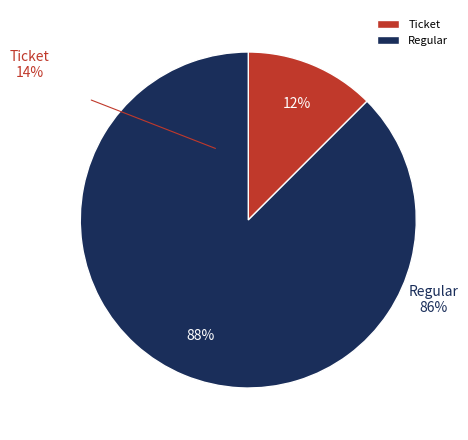

Which slice is the largest?

Regular